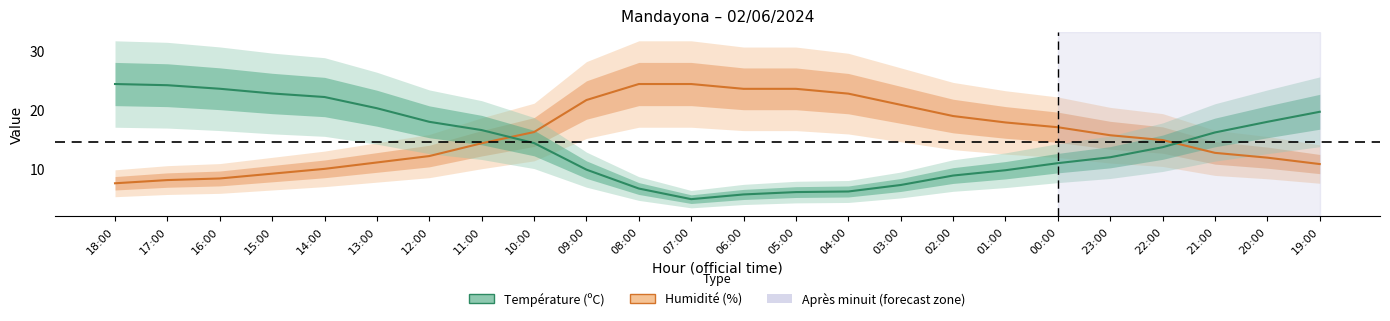

Reading left to right, list all the values displayed in this chart.

Humidité (%): 18:00=7.6	17:00=8.1	16:00=8.4	15:00=9.2	14:00=10.0	13:00=11.1	12:00=12.2	11:00=14.4	10:00=16.3	09:00=21.7	08:00=24.4	07:00=24.4	06:00=23.6	05:00=23.6	04:00=22.8	03:00=20.9	02:00=19.0	01:00=17.9	00:00=17.1	23:00=15.7	22:00=14.9	21:00=12.7	20:00=11.9	19:00=10.8
Température (ºC): 18:00=24.4	17:00=24.2	16:00=23.6	15:00=22.8	14:00=22.2	13:00=20.3	12:00=18.0	11:00=16.6	10:00=14.4	09:00=9.9	08:00=6.7	07:00=4.9	06:00=5.7	05:00=6.1	04:00=6.2	03:00=7.3	02:00=8.9	01:00=9.8	00:00=11.0	23:00=12.0	22:00=13.7	21:00=16.2	20:00=18.0	19:00=19.7